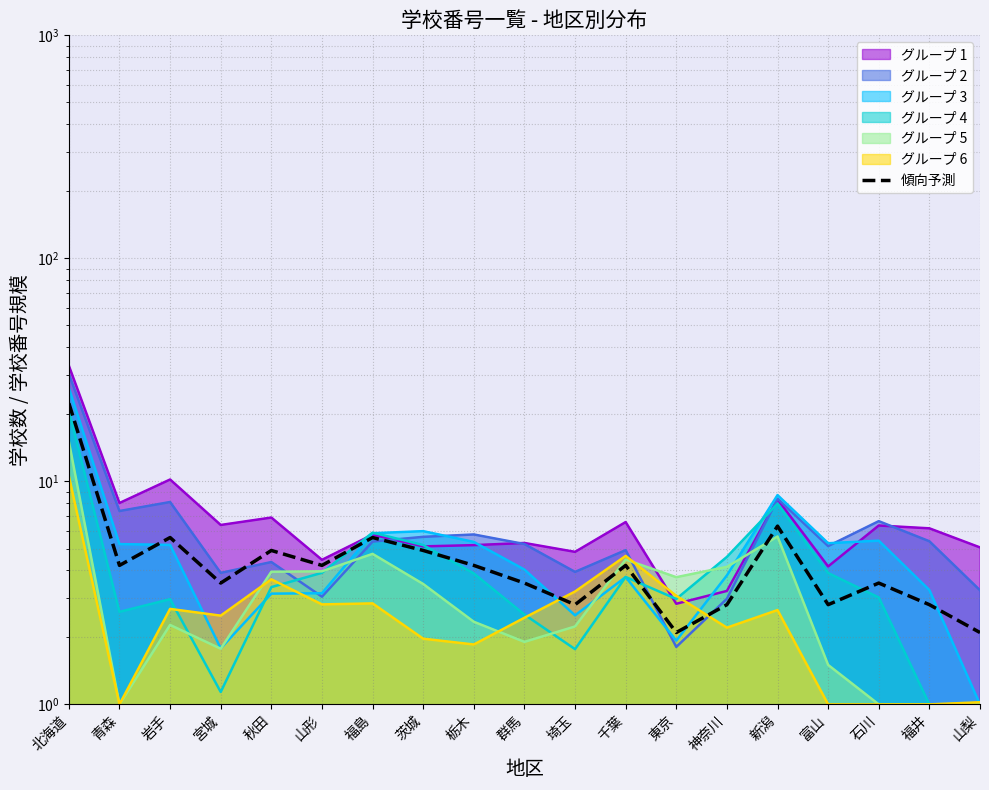

The chart shows a value of 1.5 at 神奈川. True or false?

False